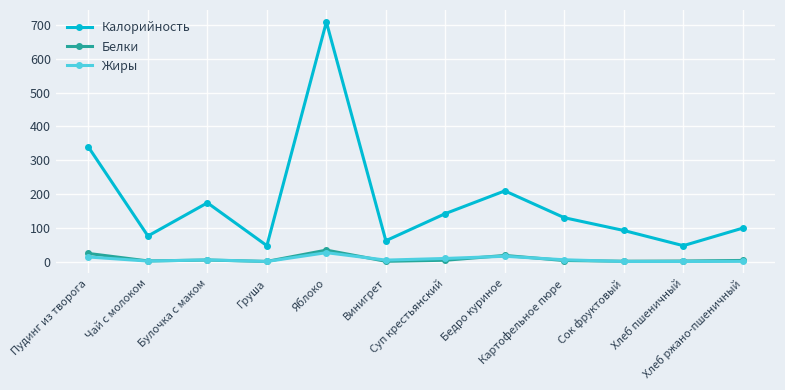

Count the number of data series in this chart.

3